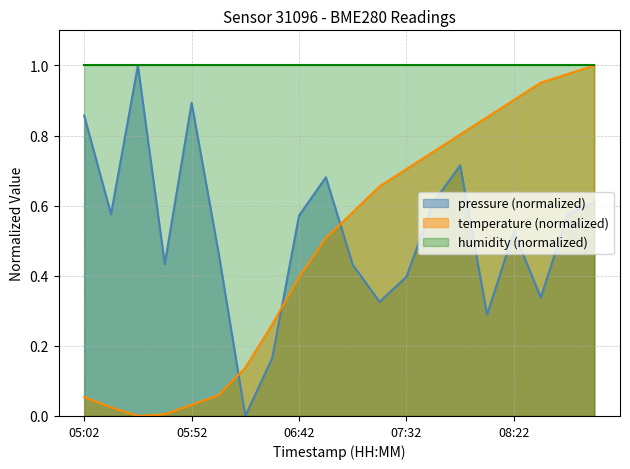

How many intersections are there between pressure (normalized) and temperature (normalized)?

3